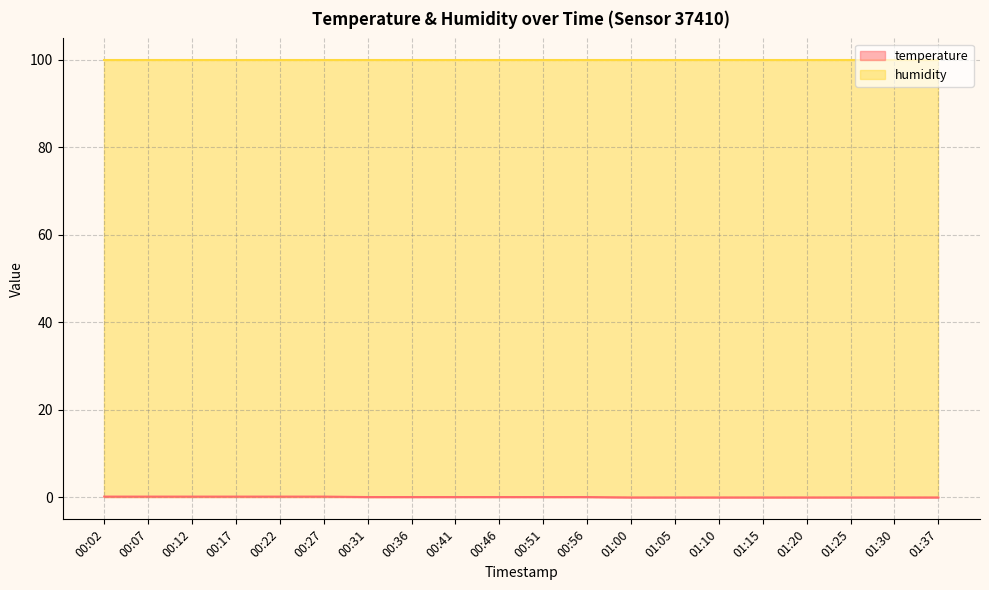

What is the label of the 16th point from the right?

00:22